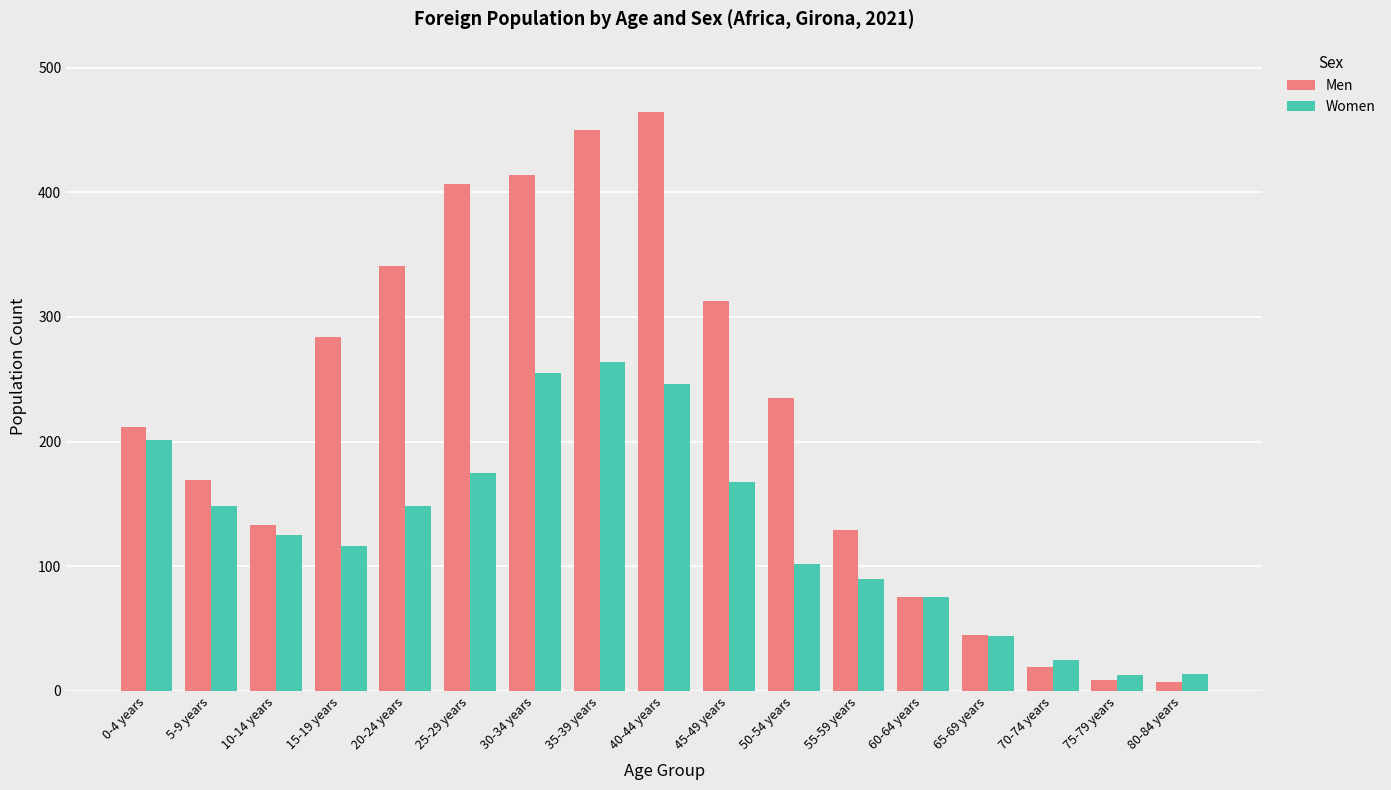

What is the value of the Men bar at the 12th from the left?

129